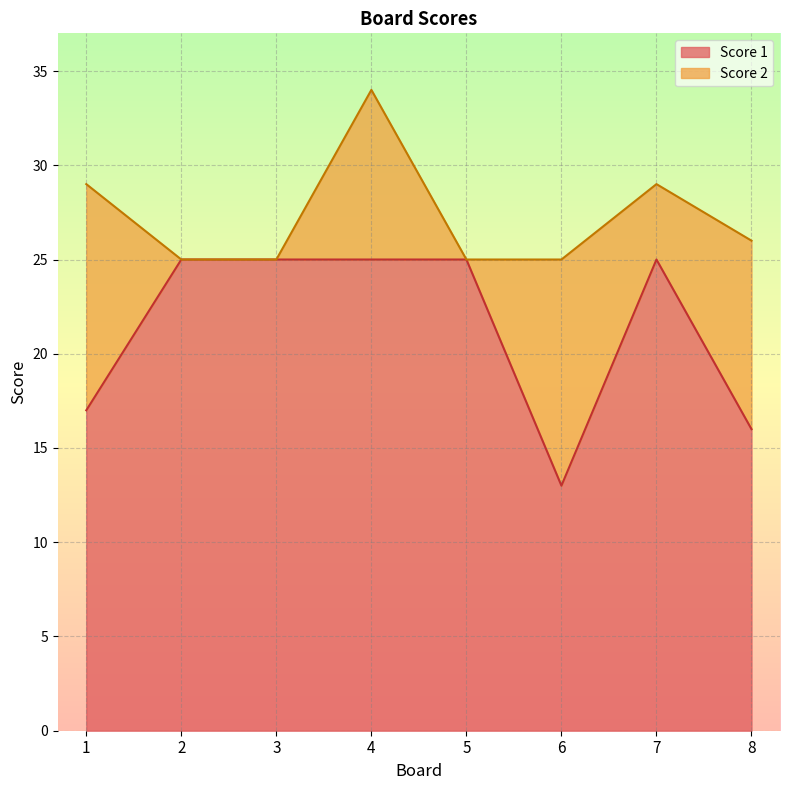

How many lines are shown in the chart?

2